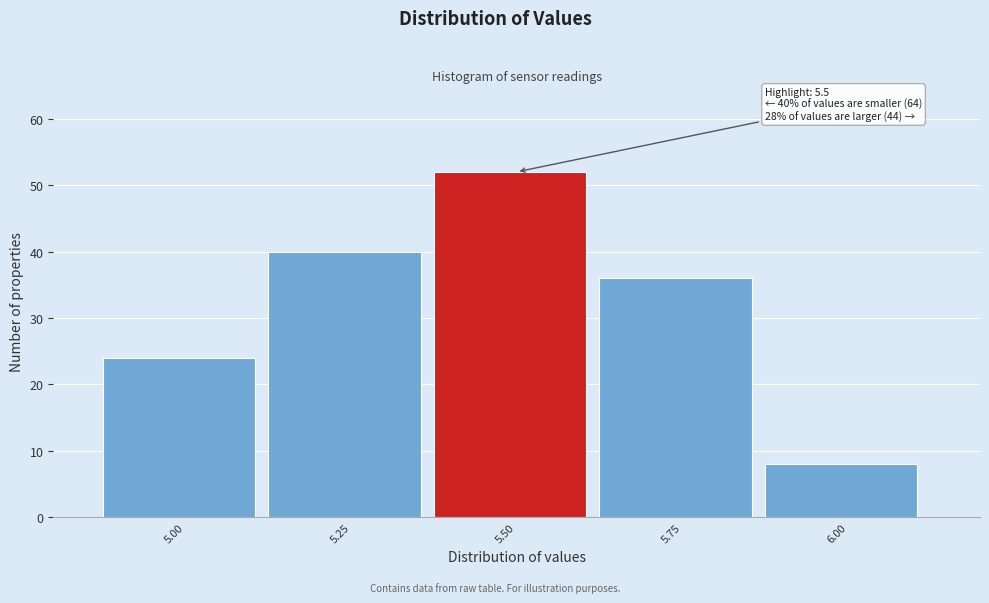

Reading left to right, what are all the values shown in this chart?

5.00=24	5.25=40	5.50=52	5.75=36	6.00=8